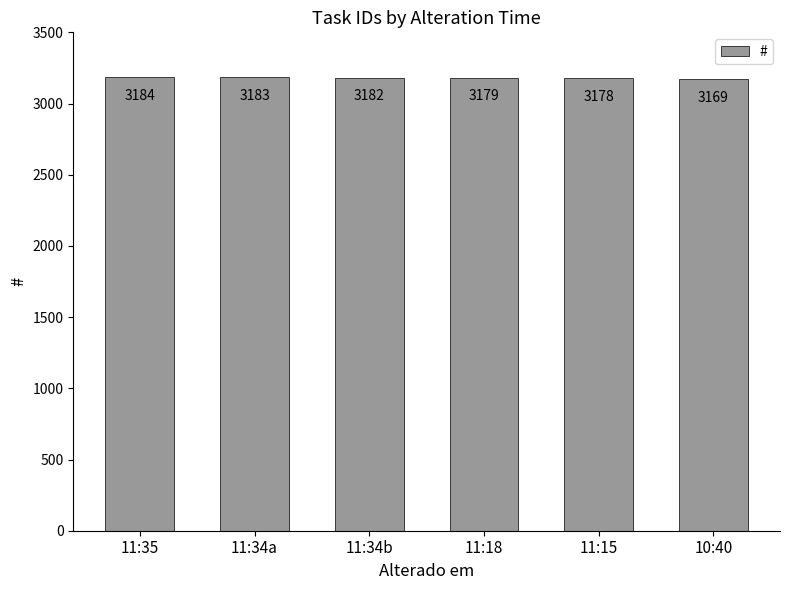

Approximately how many times larger is the value at 11:18 compared to 10:40?

1.0